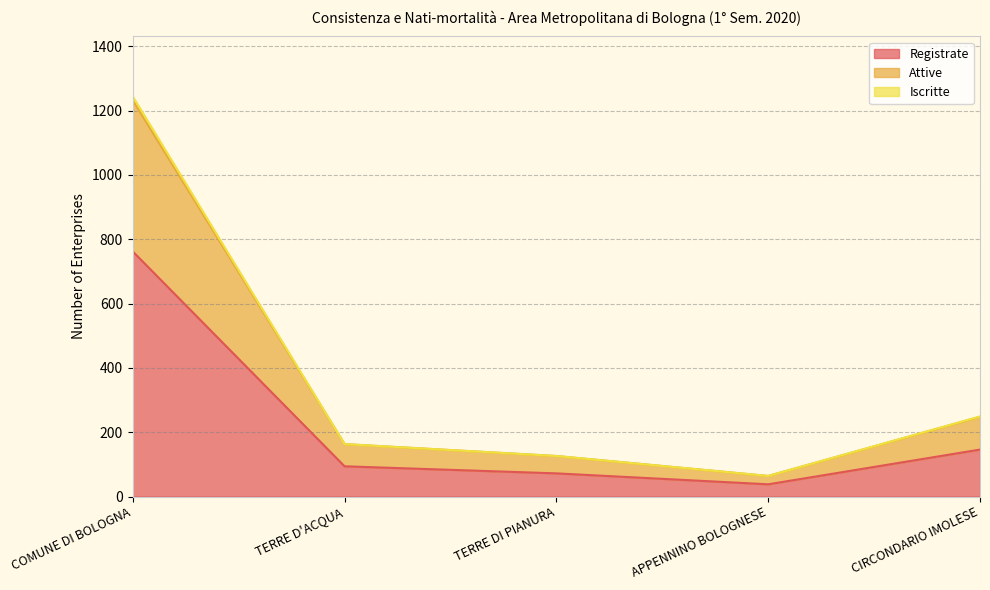

What is the total value across all series at TERRE D'ACQUA?

163